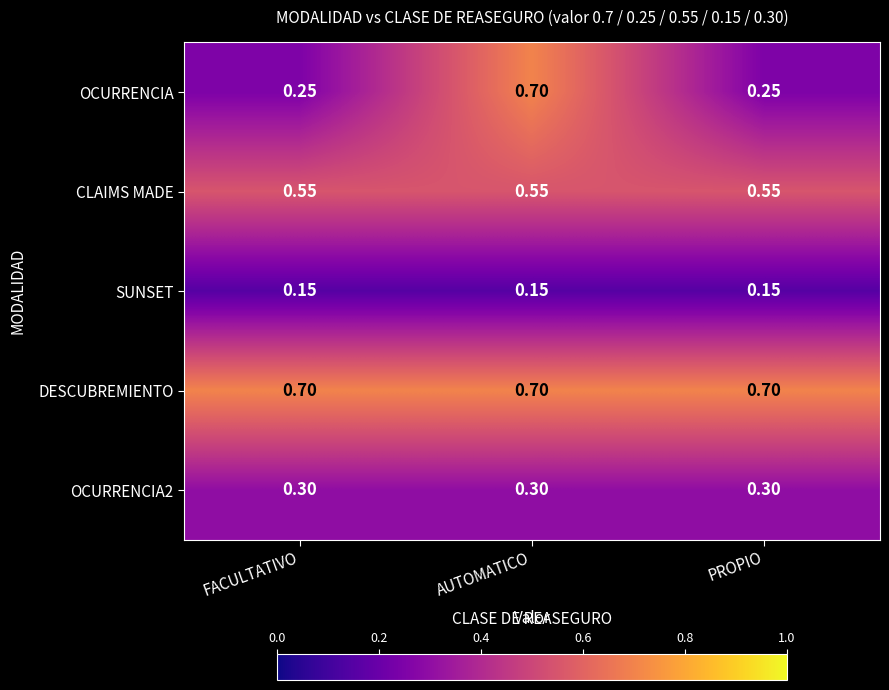

Which series changed the most between FACULTATIVO and AUTOMATICO?

OCURRENCIA